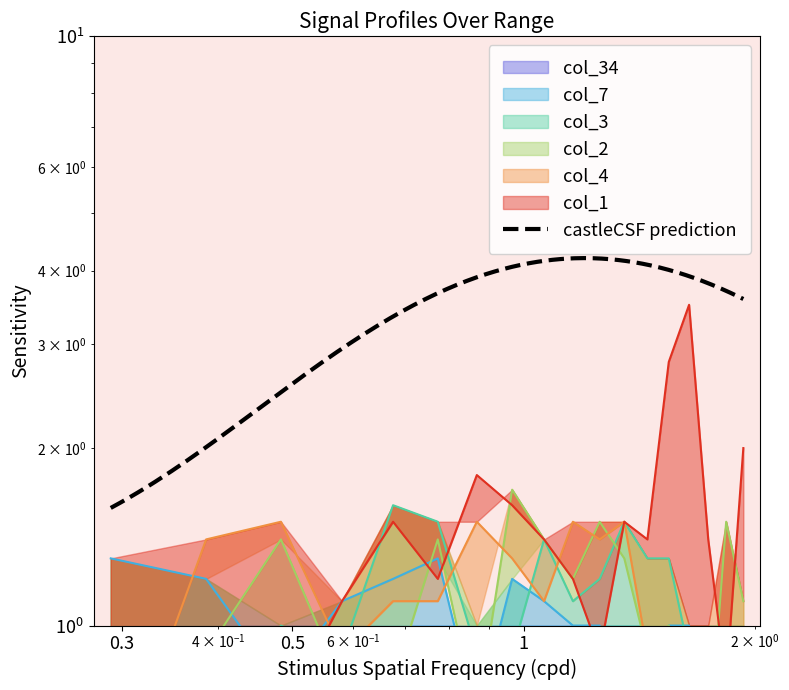

Which series has the largest total across all categories?

col_1